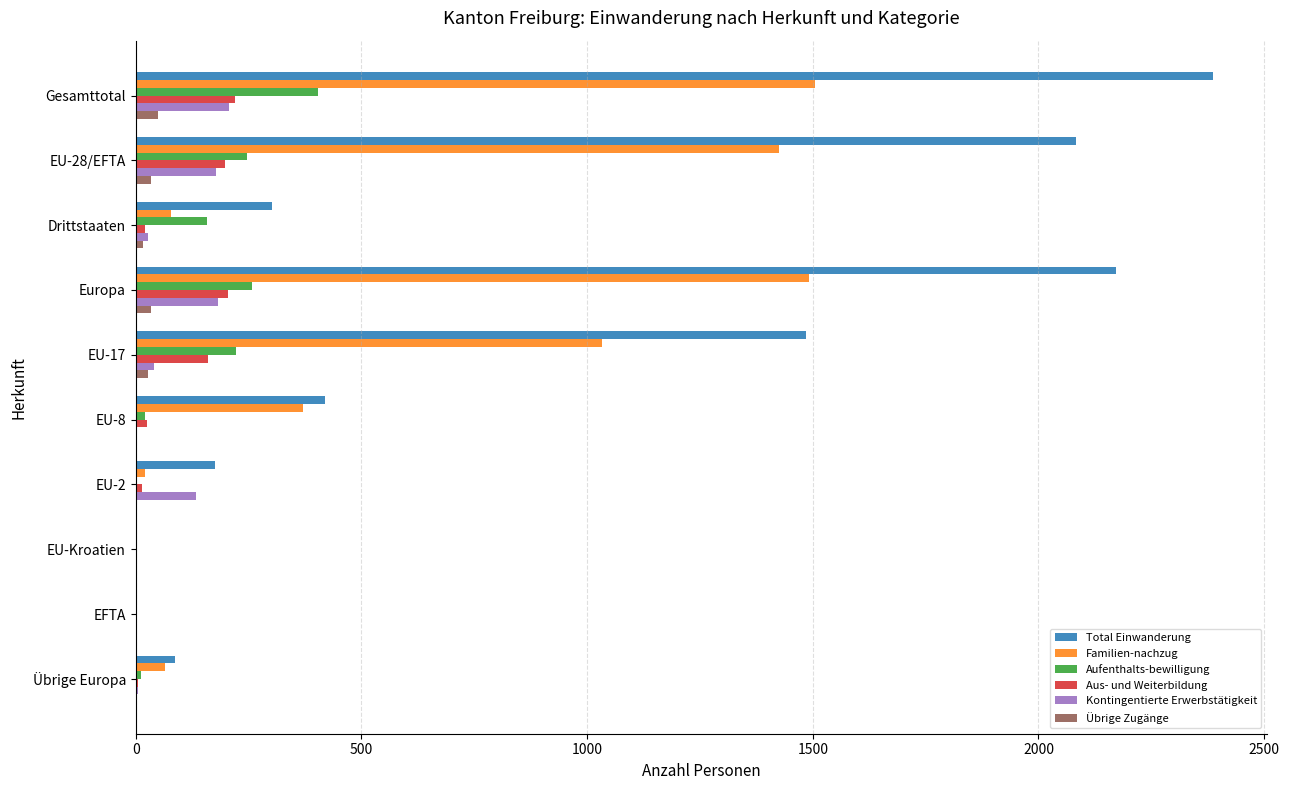

The value of Aufenthalts-bewilligung at EU-17 is 223. True or false?

True